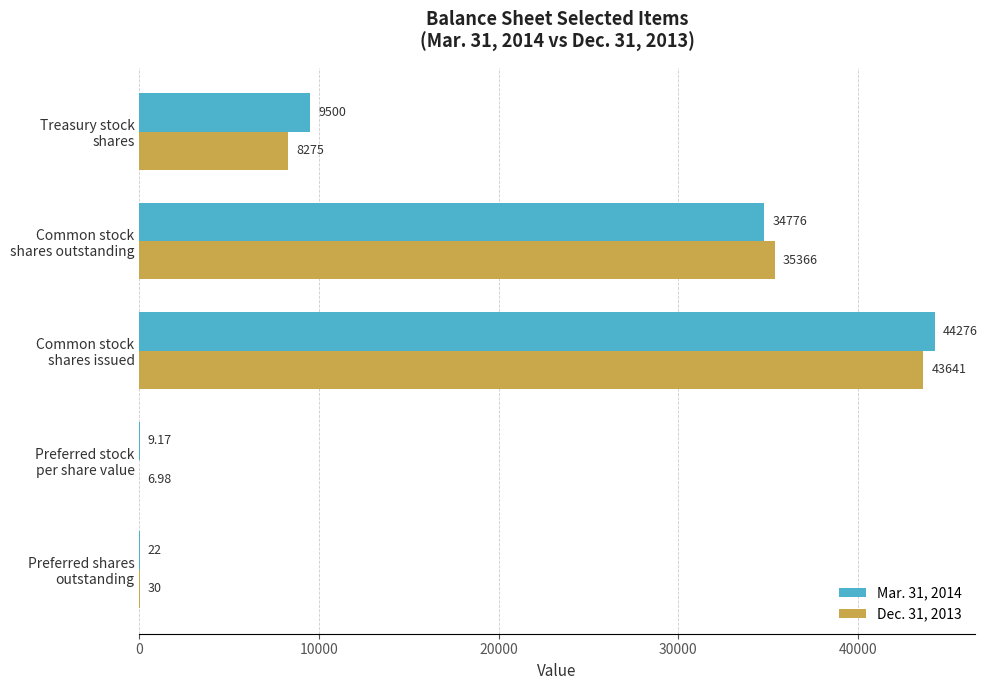

What is the sum of all Mar. 31, 2014 values?

88583.2